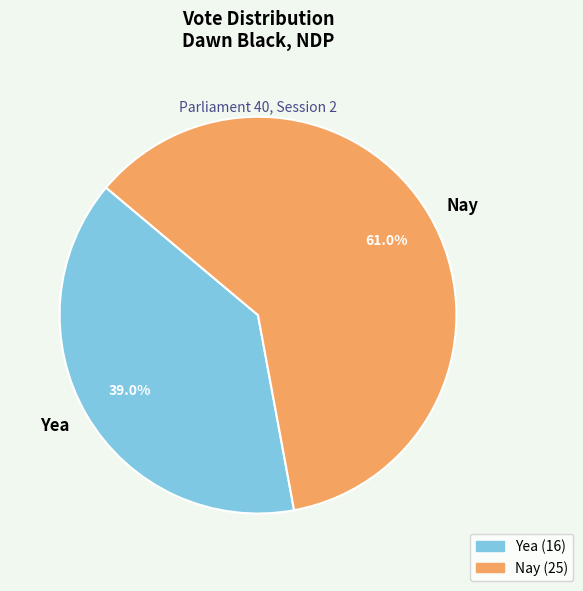

How many slices are in this pie chart?

2